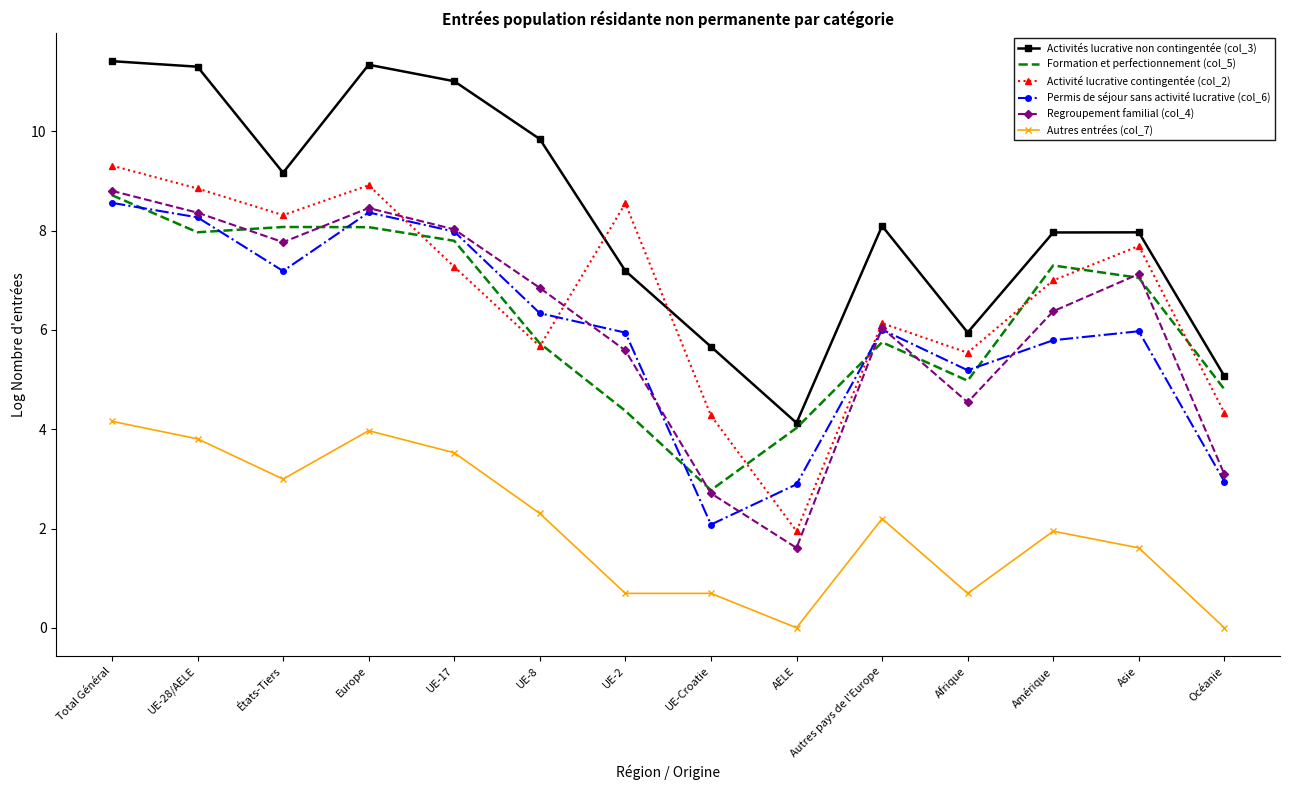

What is the sum of the Activités lucrative non contingentée (col_3) values at AELE and UE-8?

14.0